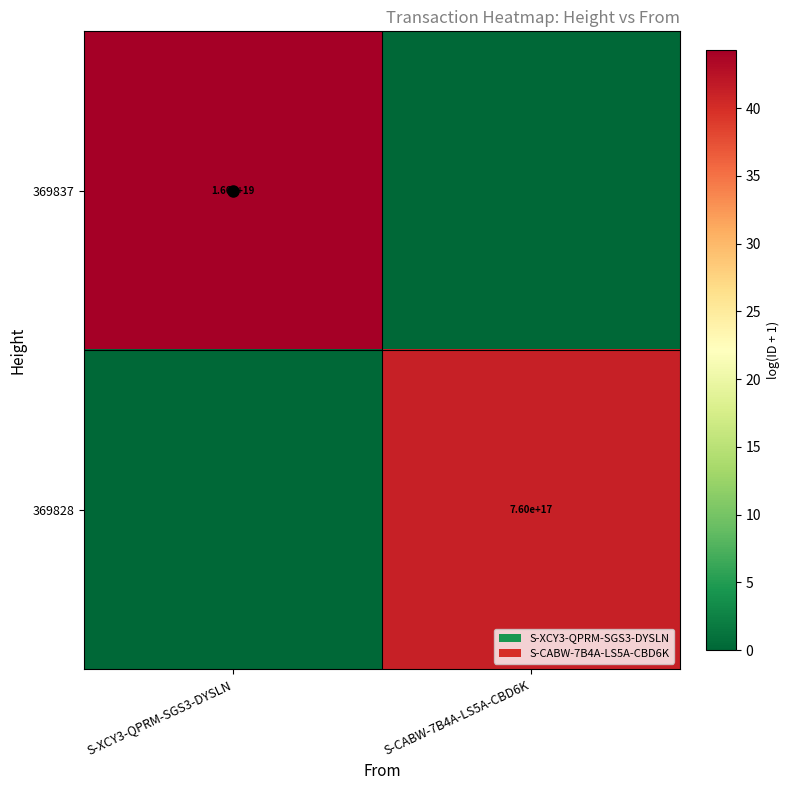

What is the difference between the highest and lowest values at S-CABW-7B4A-LS5A-CBD6K?

41.2